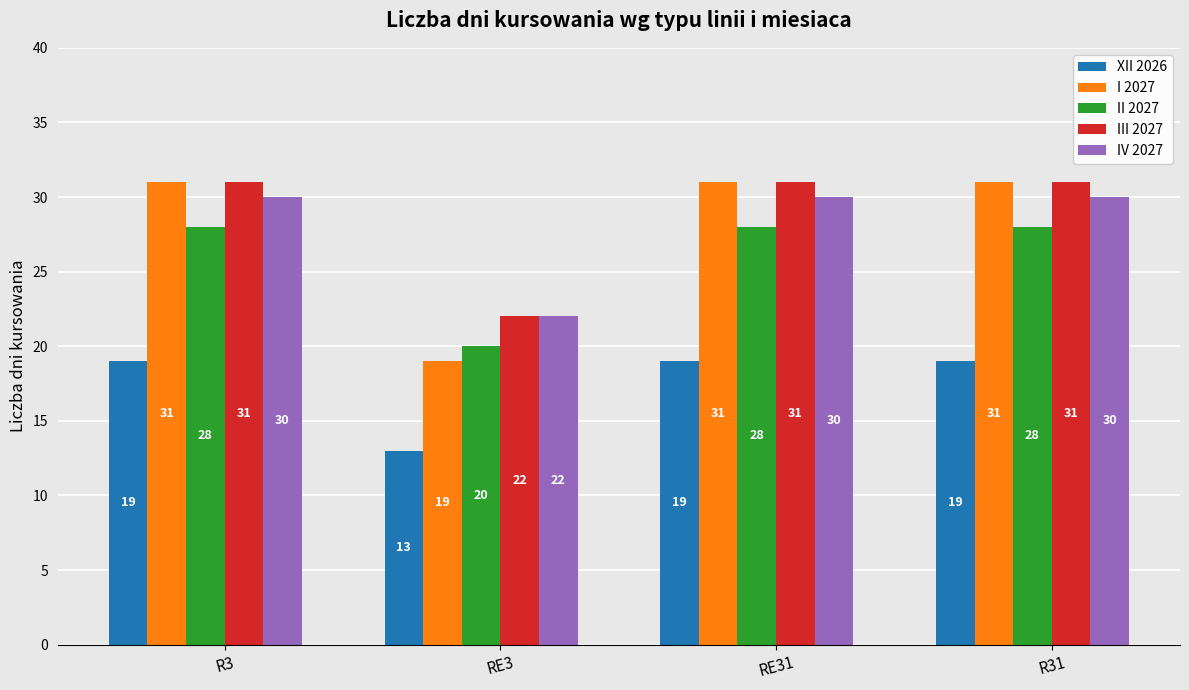

Which series has the largest total across all categories?

III 2027